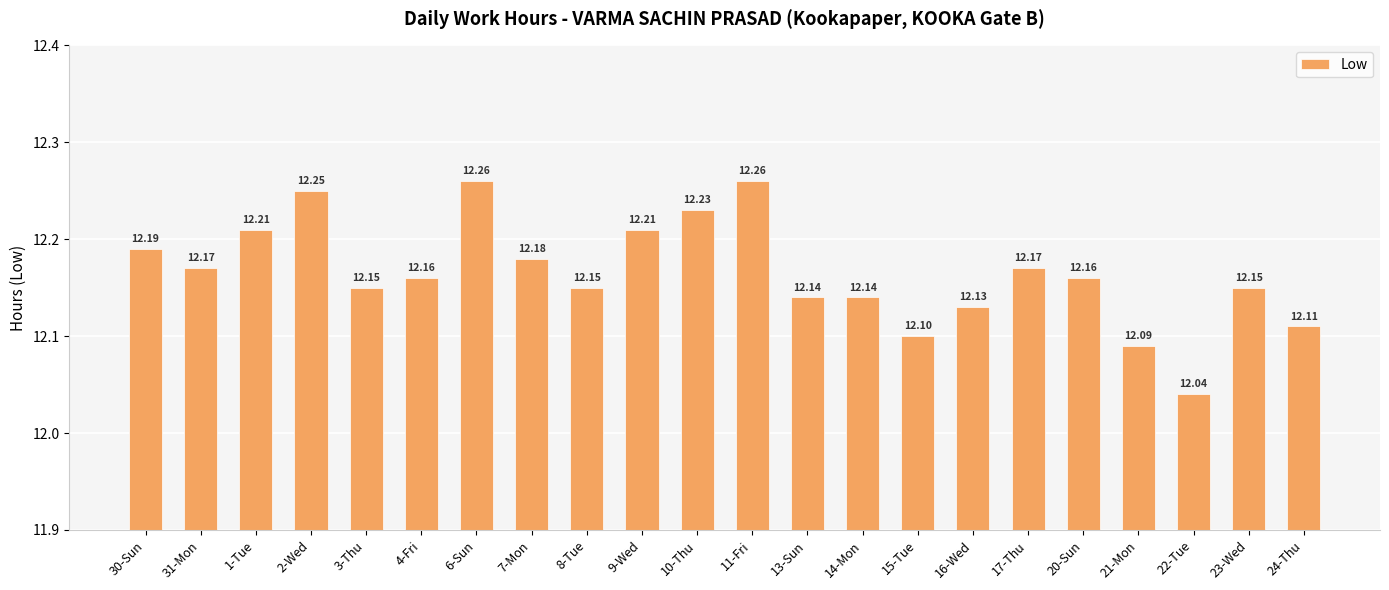

What is the average value?

12.2